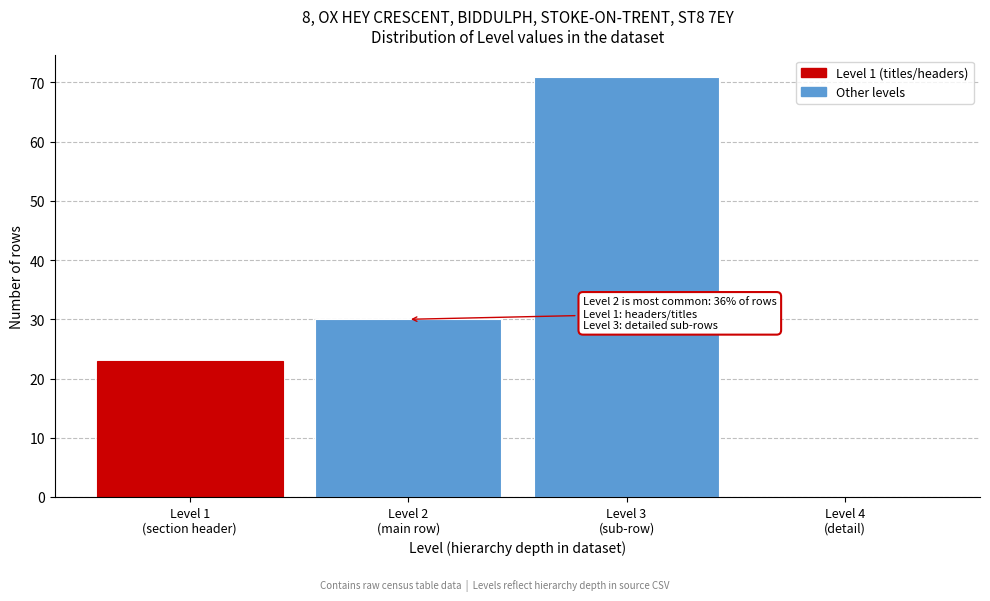

What is the sum of all values?

124